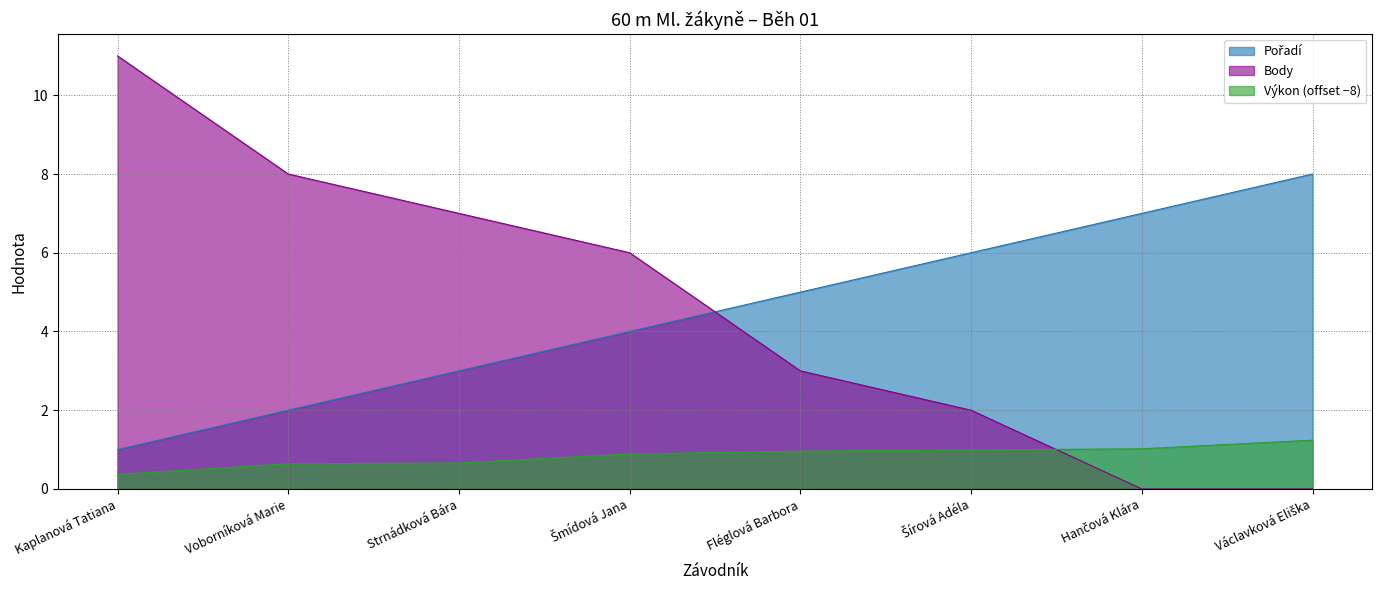

What is the approximate value of Pořadí at Šmídová Jana?

4.0